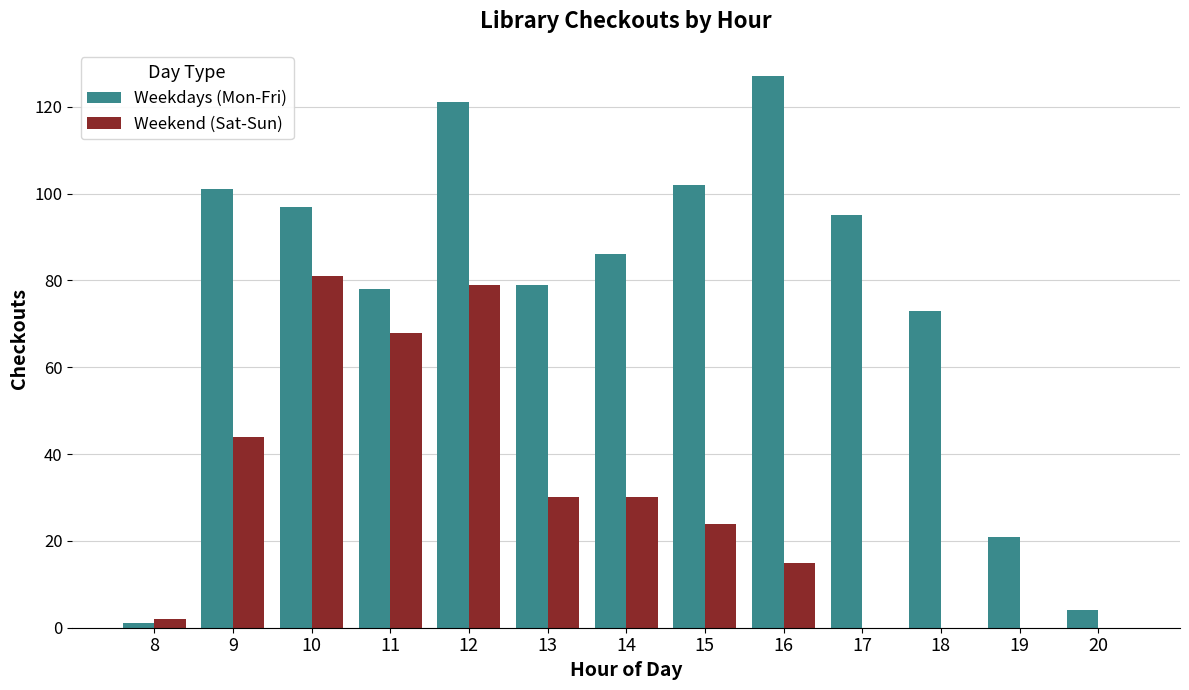

What is the sum of all Weekend (Sat-Sun) values?

373